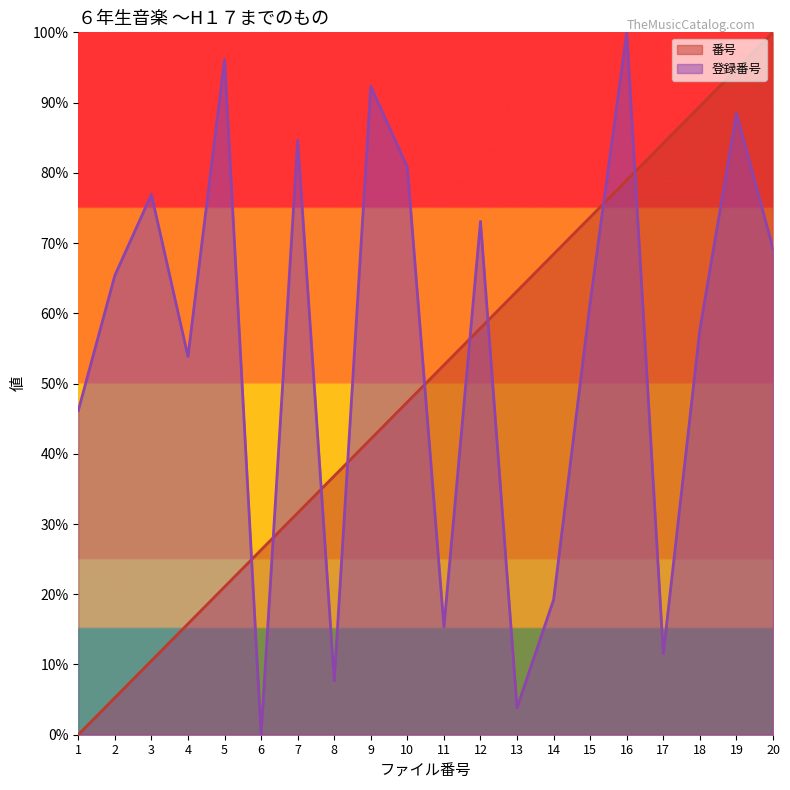

Which series has the largest total across all categories?

登録番号